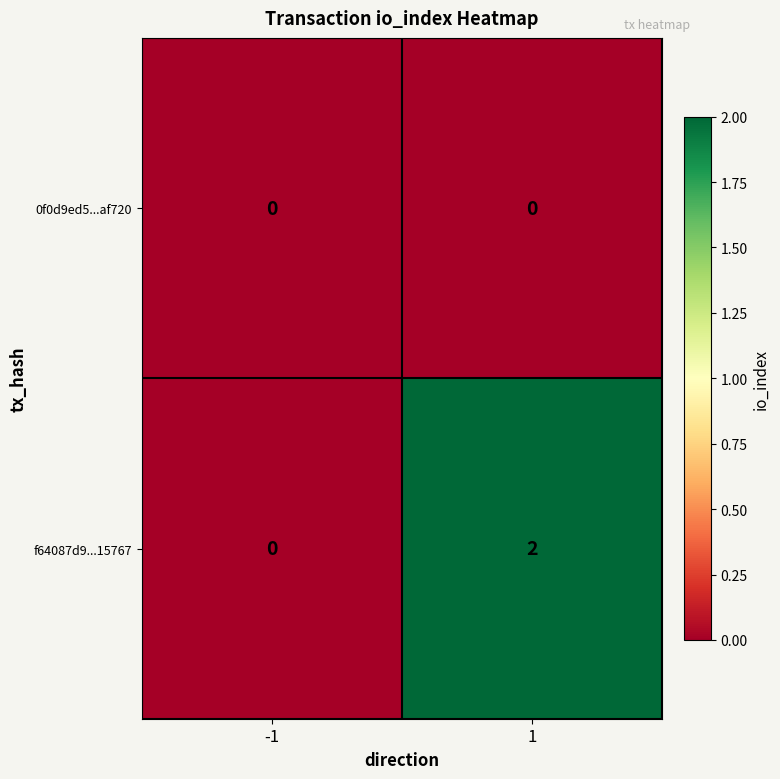

Reading left to right, transcribe all the data shown in this chart.

0f0d9ed5...af720: 0	0
f64087d9...15767: 0	2